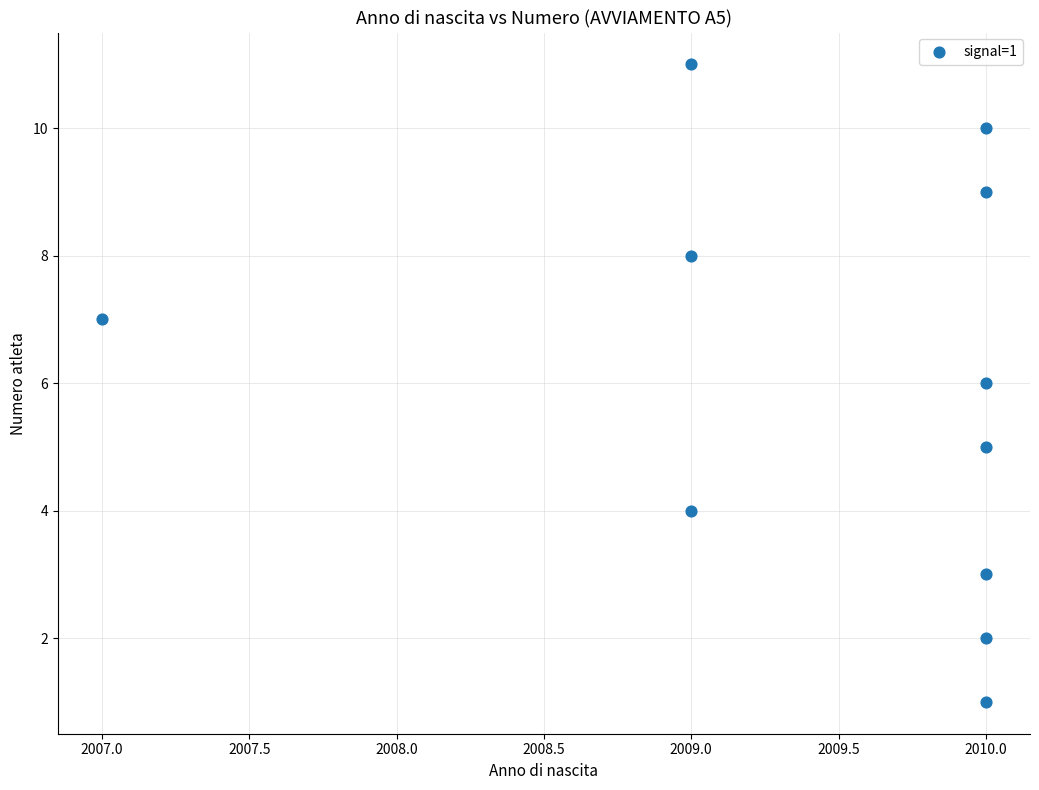

What is the average Y value?

6